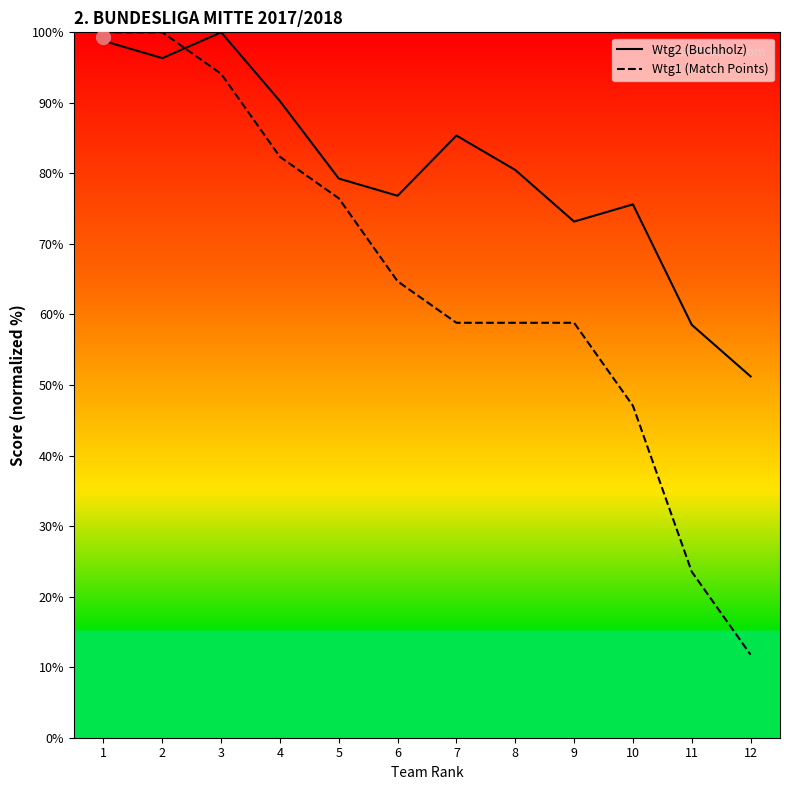

Between which two adjacent categories do Wtg2 (Buchholz) and Wtg1 (Match Points) first intersect?

2 and 3